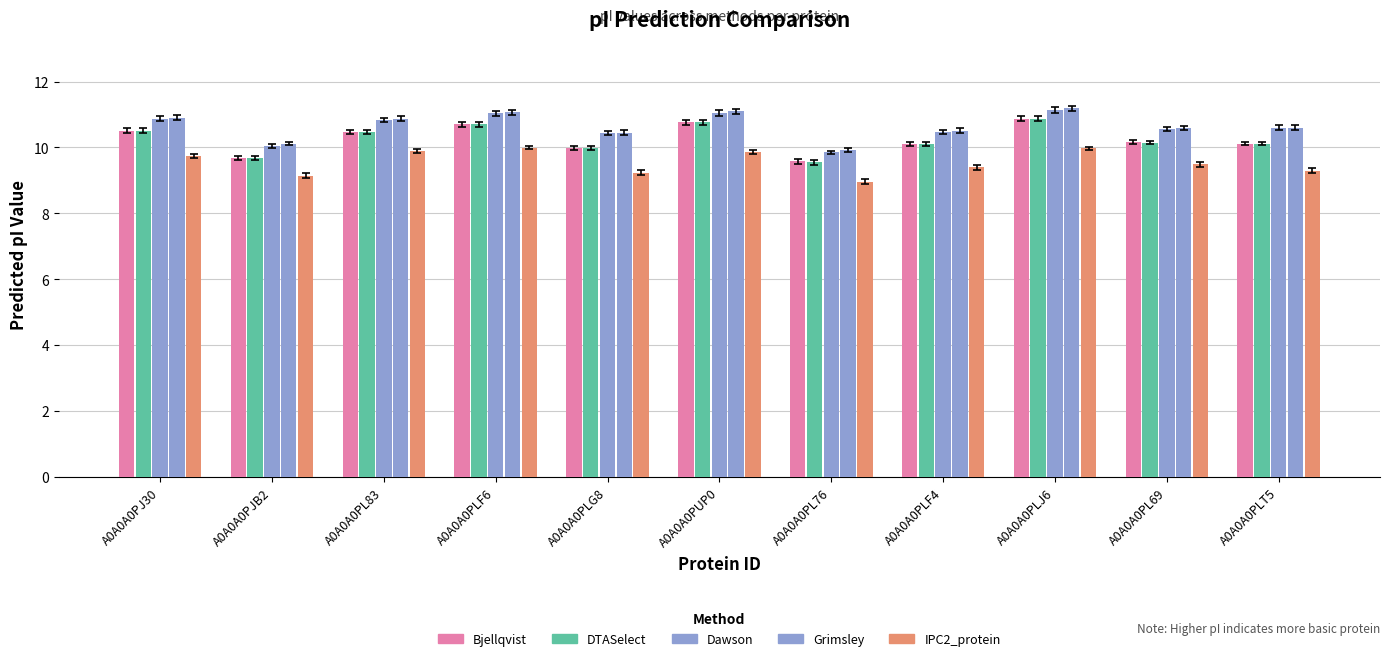

Does the chart contain stacked bars?

No